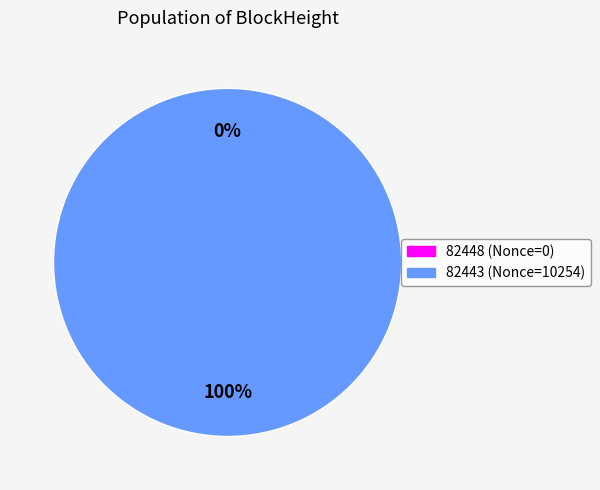

What is the change in value from 82448 to 82443?

+10254